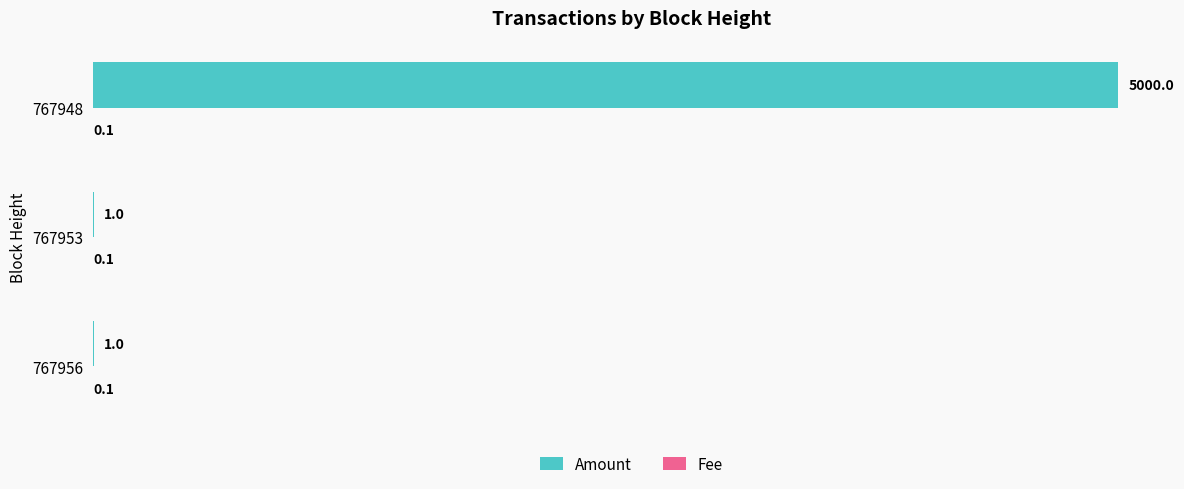

Is it true that Amount equals 1.0 at 767956?

True